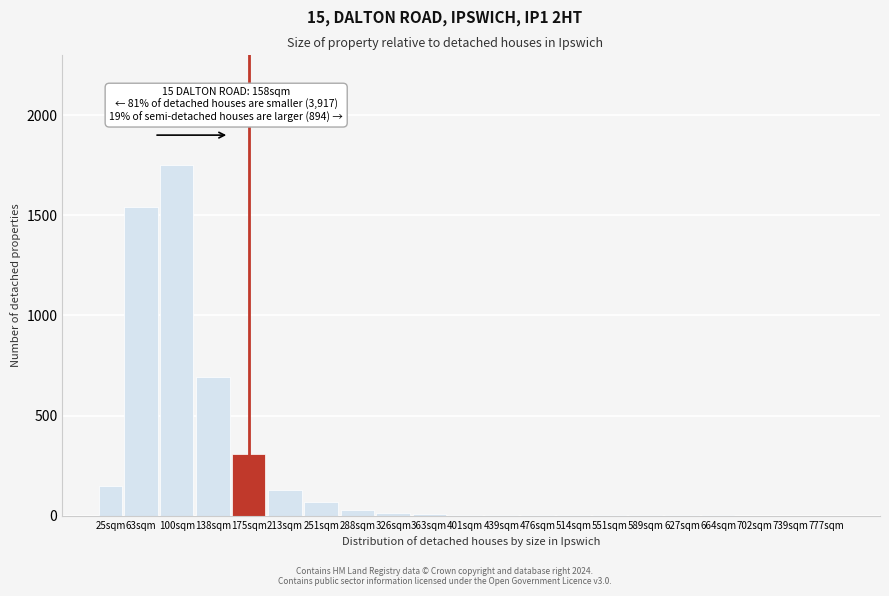

The value at 100sqm is 1750. True or false?

True